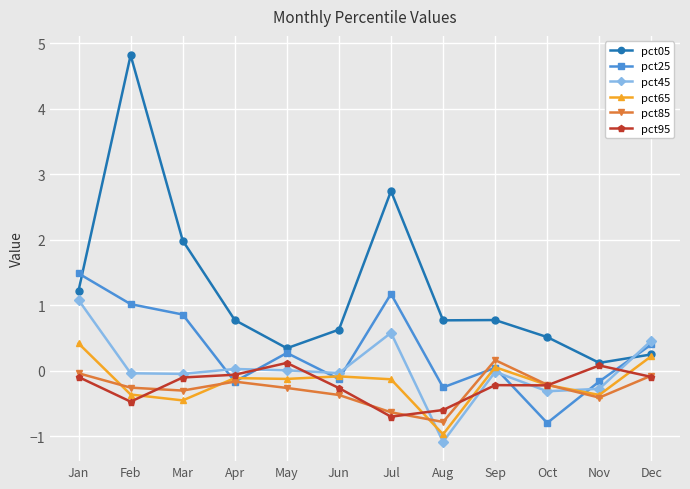

How many distinct data groups are displayed?

6